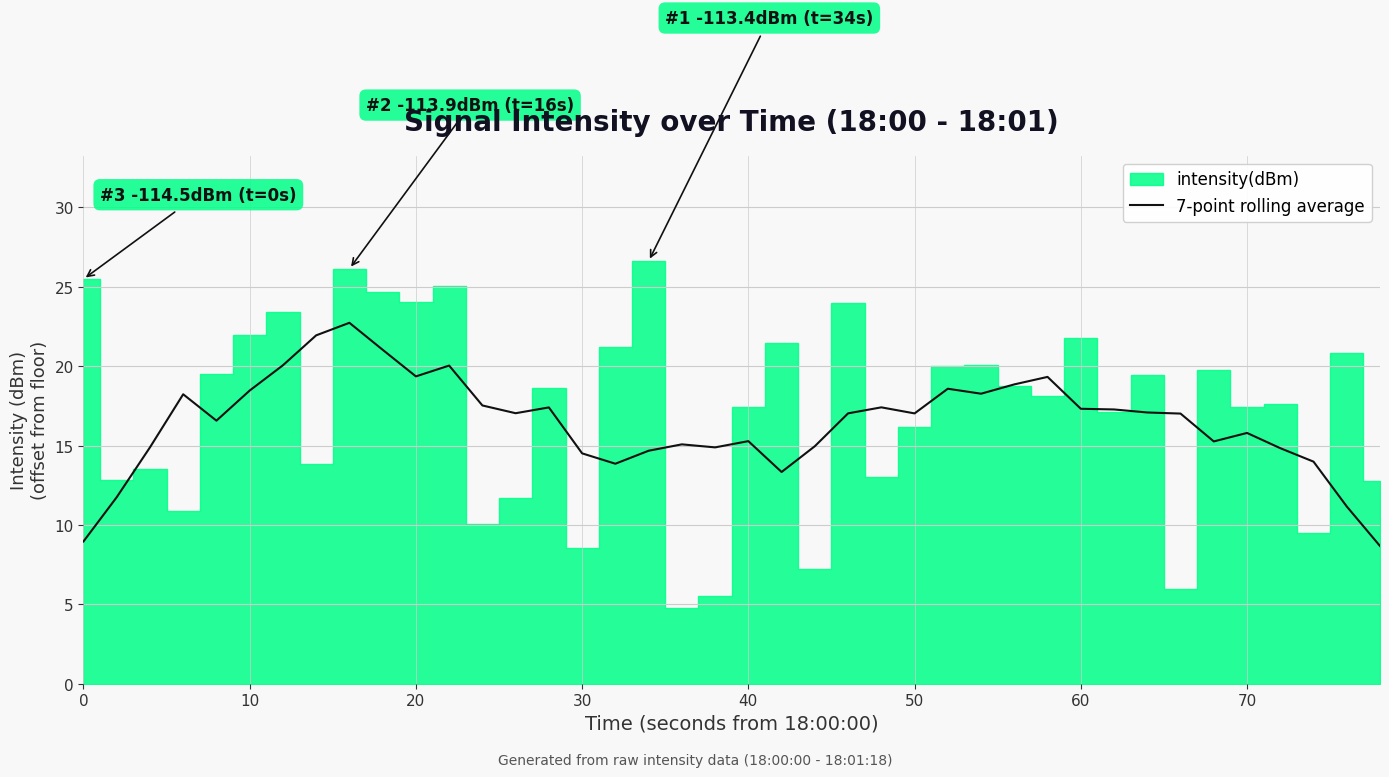

Is it true that 7-point rolling average equals 11.7 at 60?

False